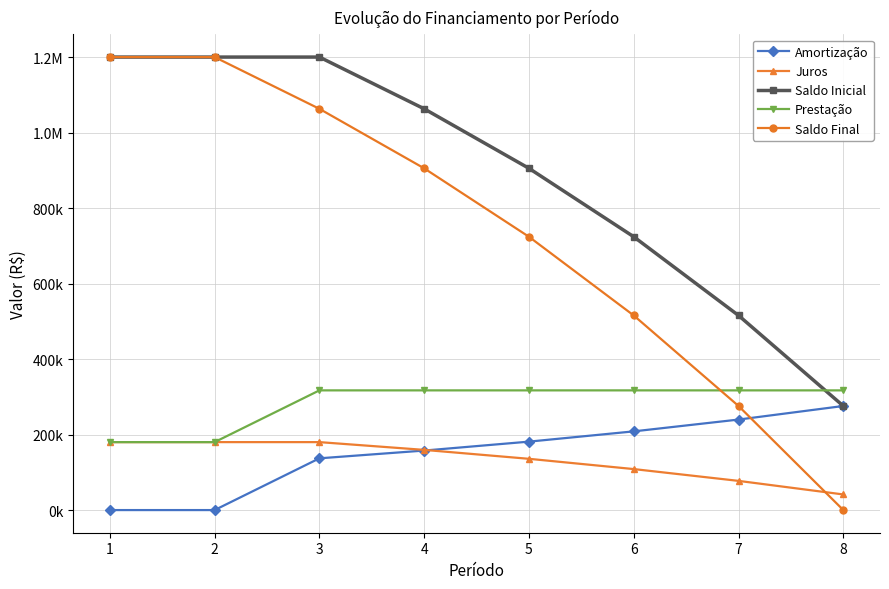

Does the chart have visible grid lines?

Yes